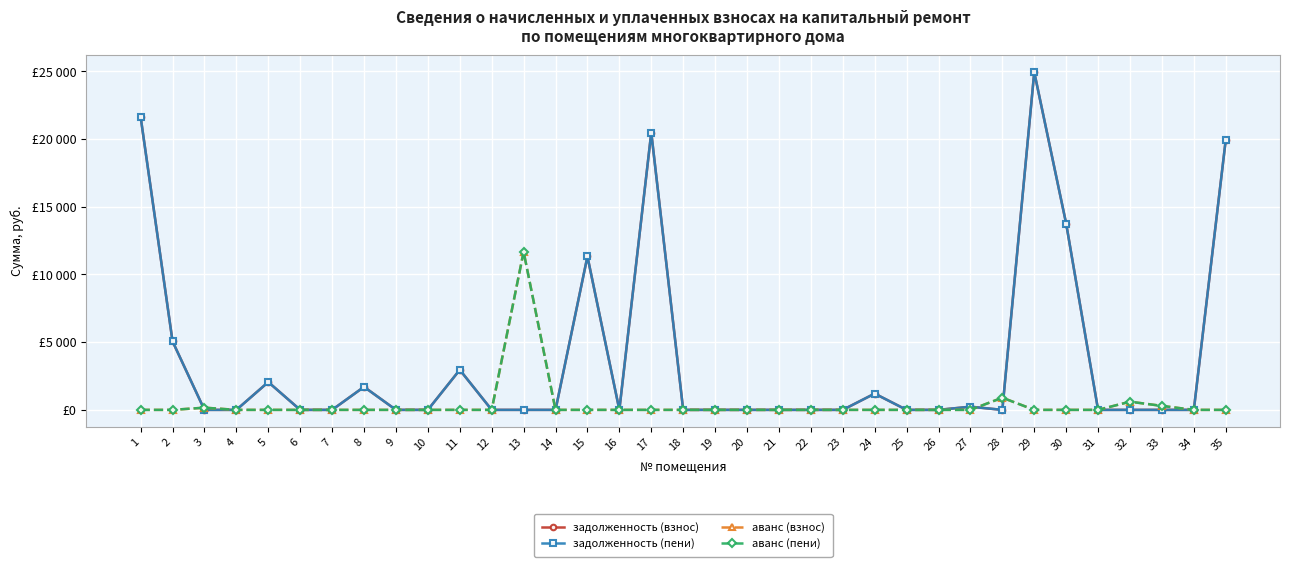

At which label is аванс (пени) closest to 5838?

28